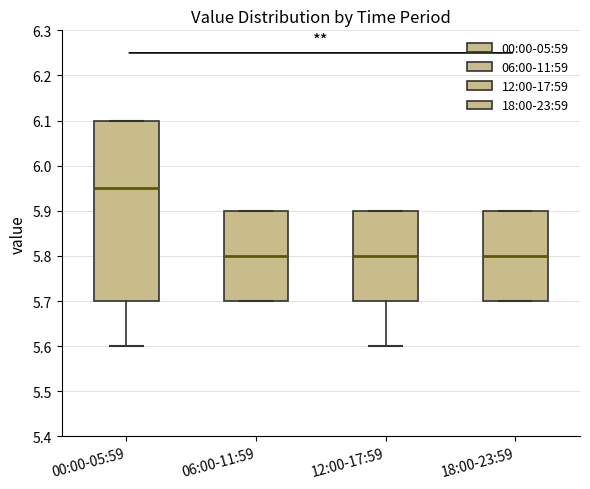

Comparing the boxes themselves (not the whiskers), which one is the tallest?

00:00-05:59